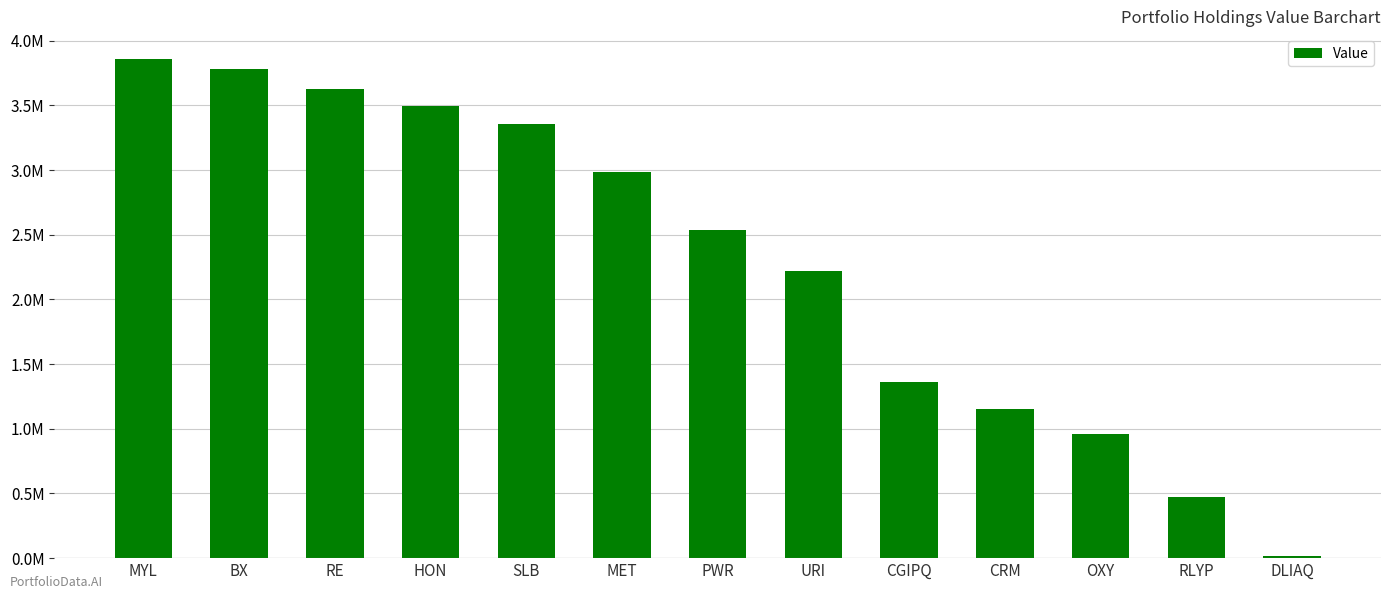

What is the minimum value shown in the chart?

17000